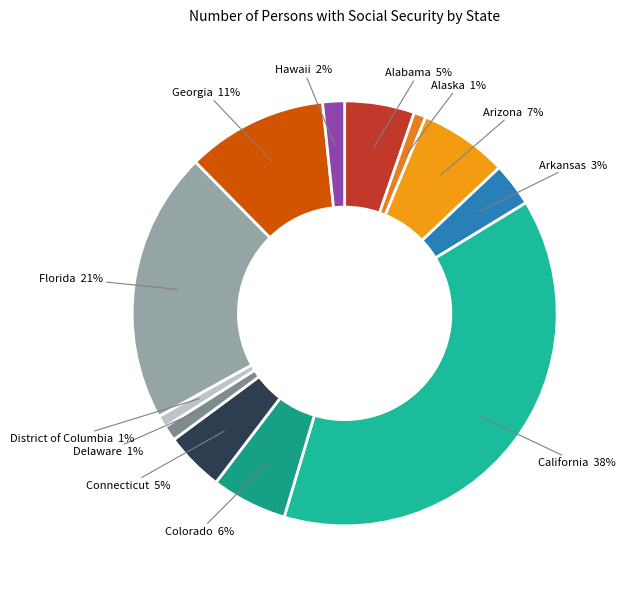

To the nearest percent, what is the average slice percentage?

8%